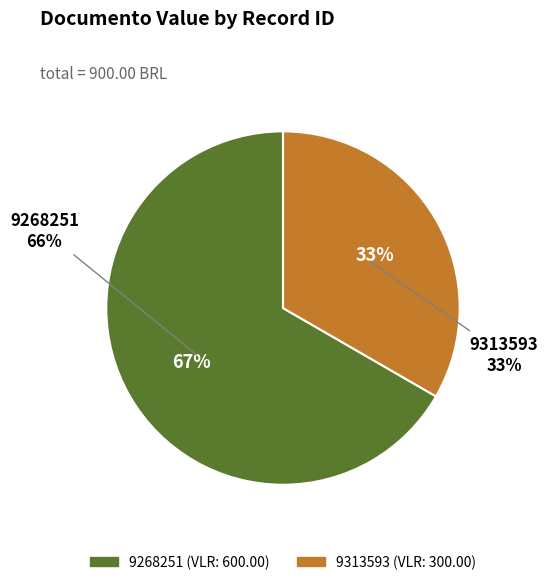

What is the change in value from 9268251 to 9313593?

-300